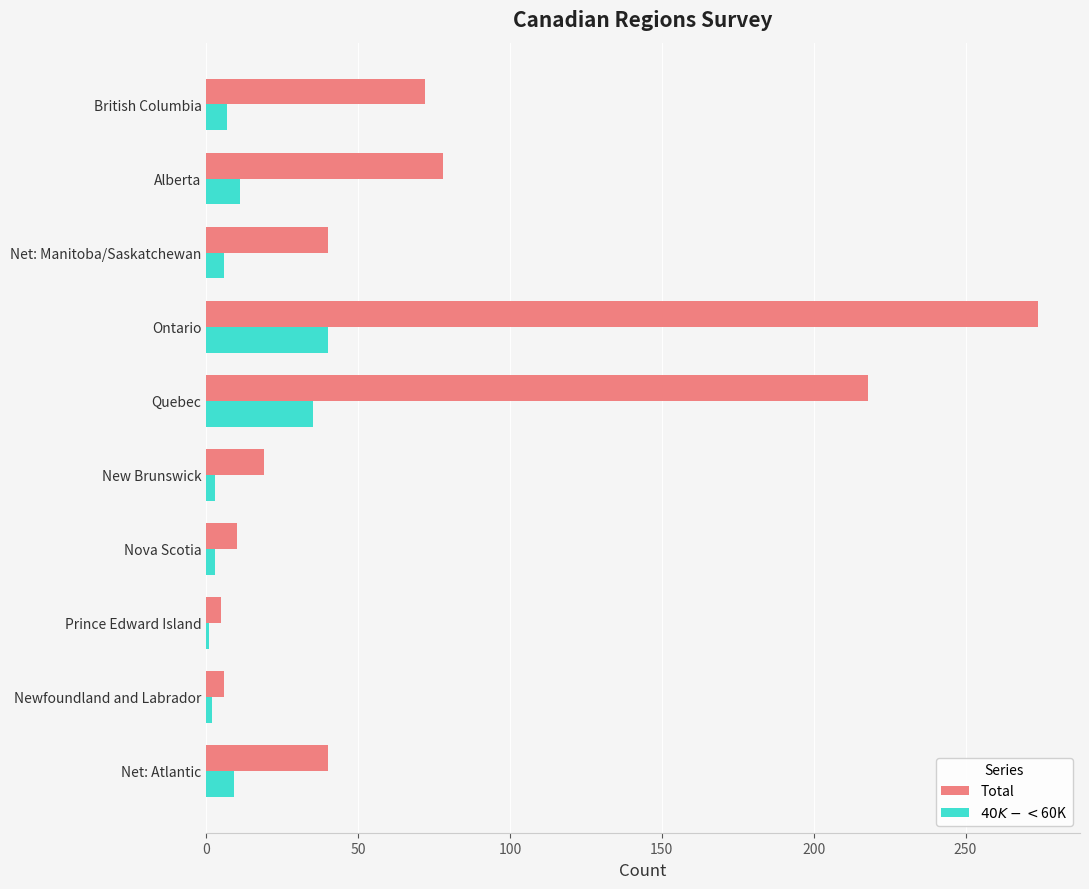

What is the difference between the maximum and minimum values in the $40K-<$60K series?

39